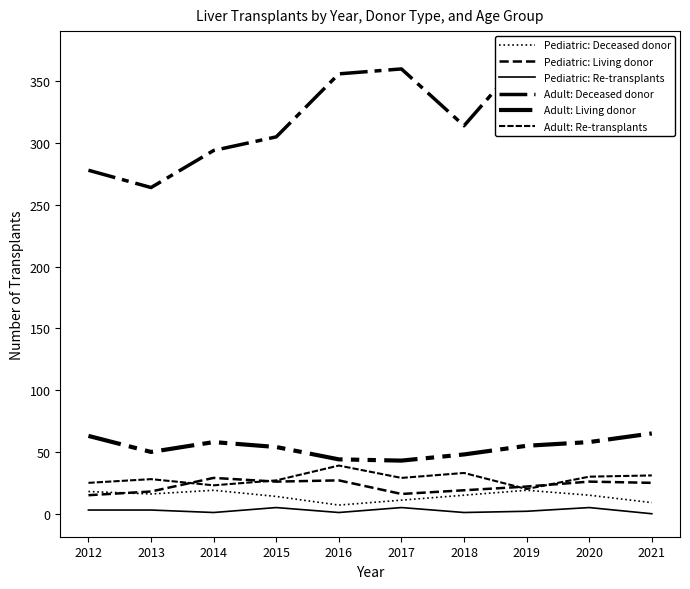

Is it true that Adult: Living donor equals 48 at 2018?

True